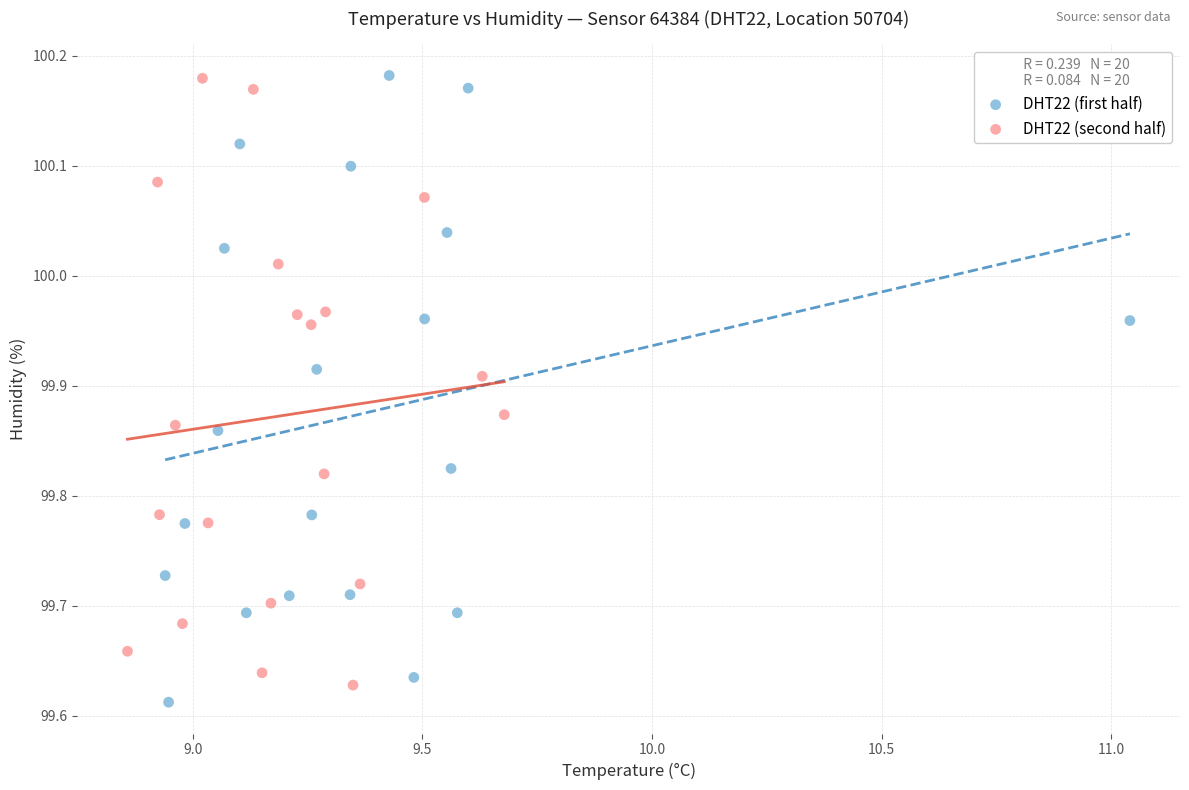

Which series has the largest Y range (max minus min)?

DHT22 (first half)